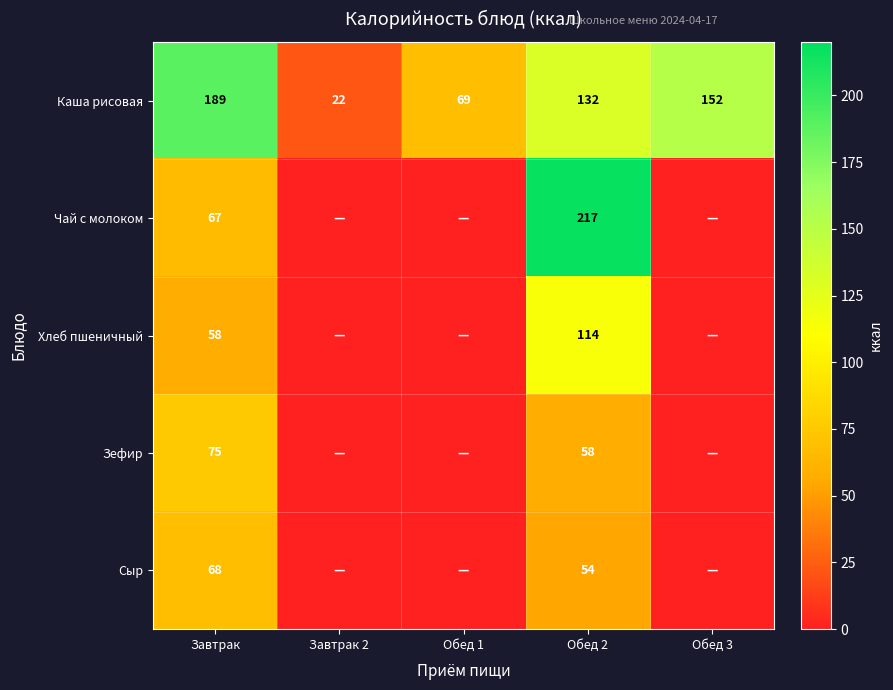

Between Завтрак and Обед 3, which is larger?

Завтрак